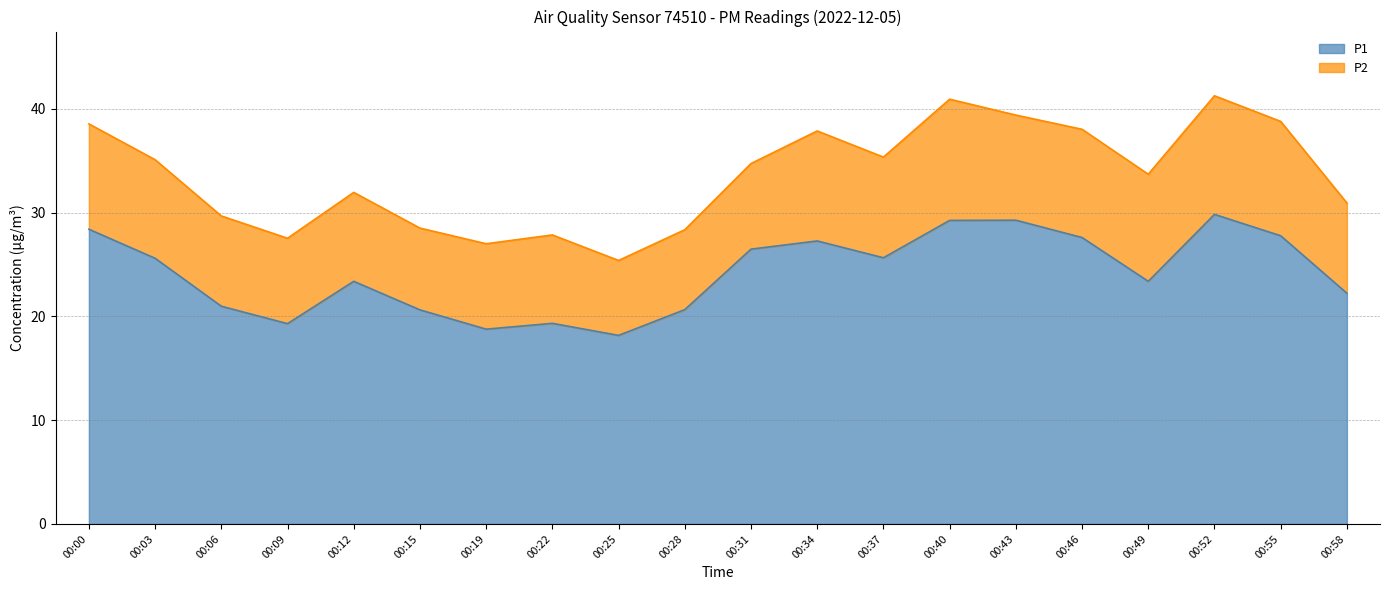

List the labels in order of value, smallest first.

00:25, 00:19, 00:09, 00:22, 00:15, 00:28, 00:06, 00:58, 00:12, 00:49, 00:03, 00:37, 00:31, 00:34, 00:46, 00:55, 00:00, 00:40, 00:43, 00:52